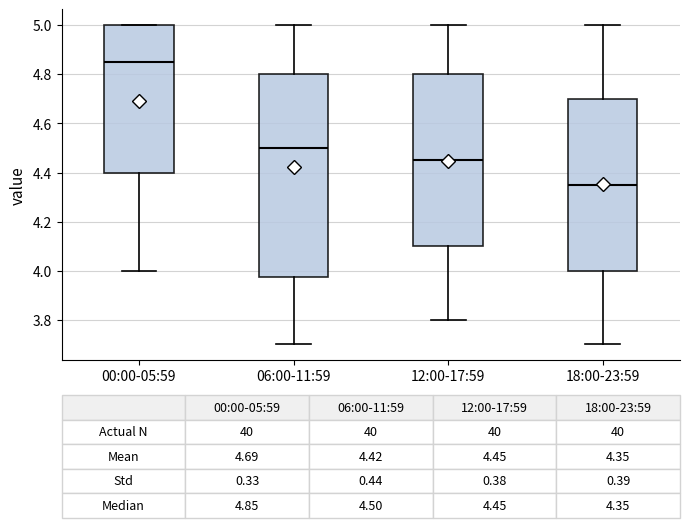

Which box has the highest median line?

00:00-05:59